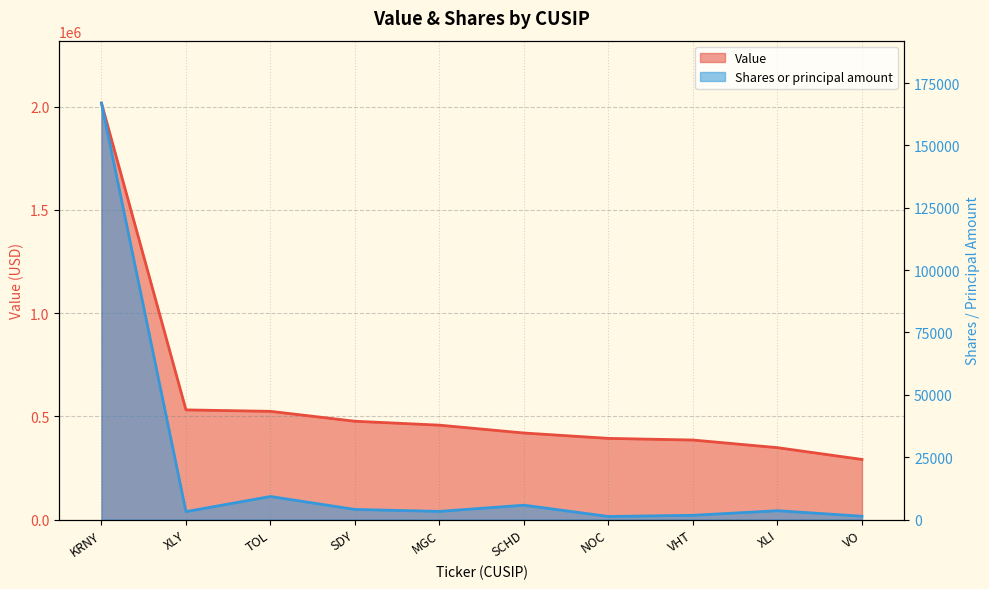

Rank the series at TOL from highest to lowest value.

Value, Shares or principal amount